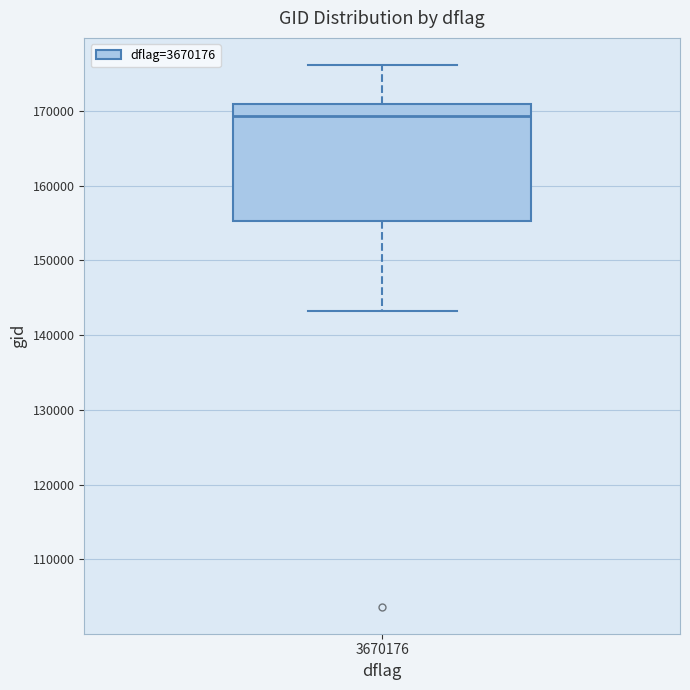

Transcribe this box plot: give where the median line is, the range the box spans, and where the two whiskers end, as read against the y-axis. The values are not printed on the chart, so give them approximately, as read against the axis.

median 169000, box 155000 to 171000, whiskers 143000 to 176000